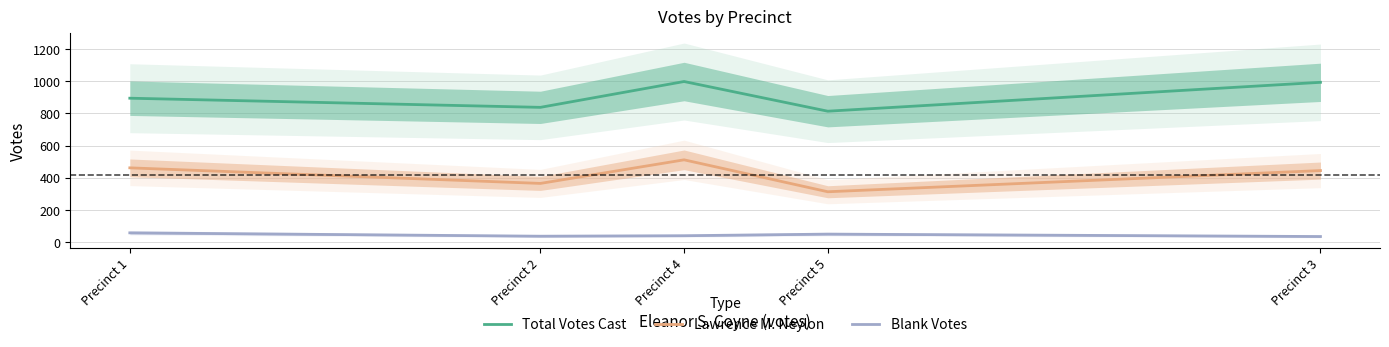

Reading left to right, what are all the values shown in this chart?

Total Votes Cast: 895	838	999	814	994
Lawrence M. Neylon: 461	364	511	312	444
Blank Votes: 56	35	38	48	33